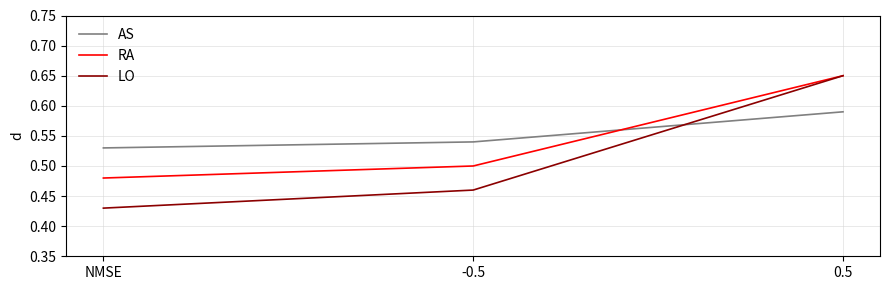

Count the number of categories in the chart.

3